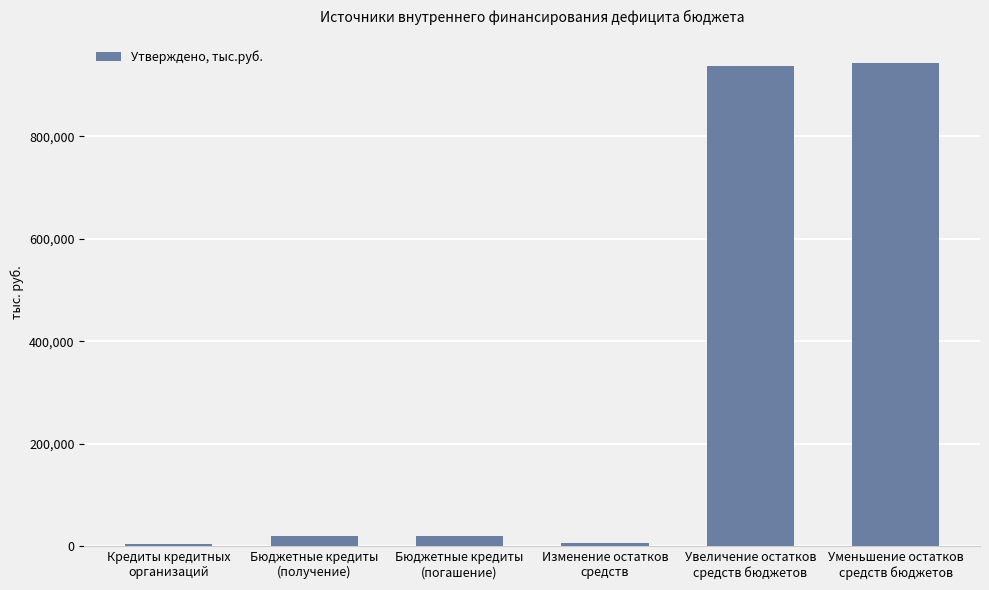

How many bars are there in total?

6